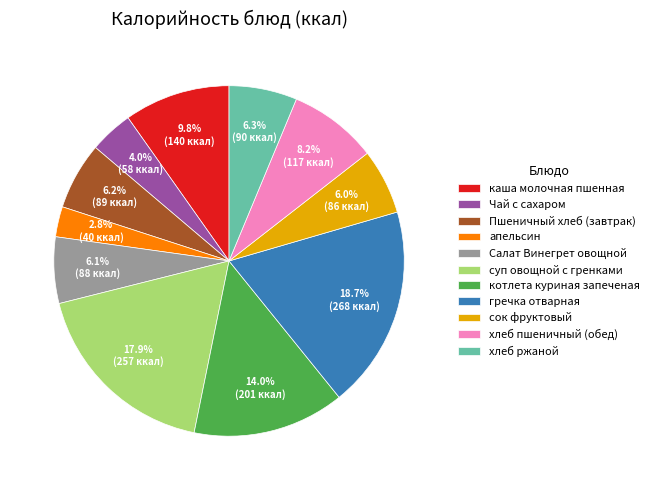

Which category has the smallest portion of the pie?

апельсин